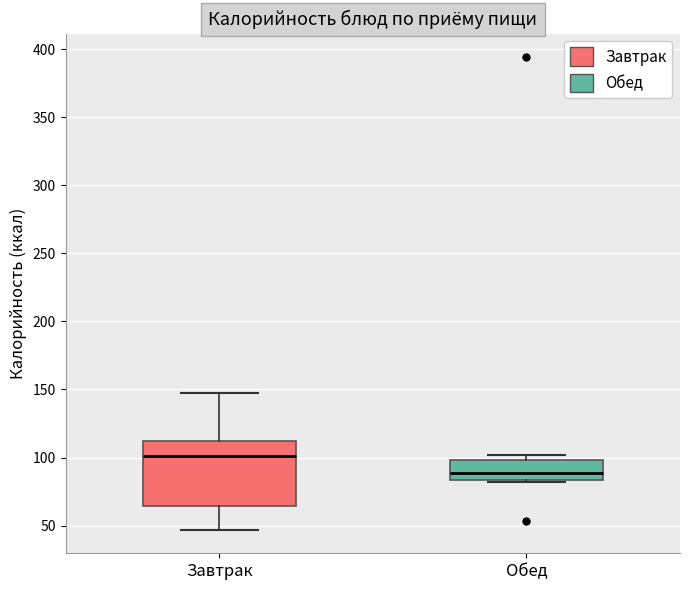

Reading left to right, transcribe this box plot: for each box, give where its median line is, the range the box spans, and where its two whiskers end, as read against the y-axis. The values are not printed on the chart, so give them approximately, as read against the axis.

Завтрак: median 100, box 65 to 110, whiskers 45 to 150
Обед: median 90, box 85 to 100, whiskers 80 to 100 (just above the box's upper edge)